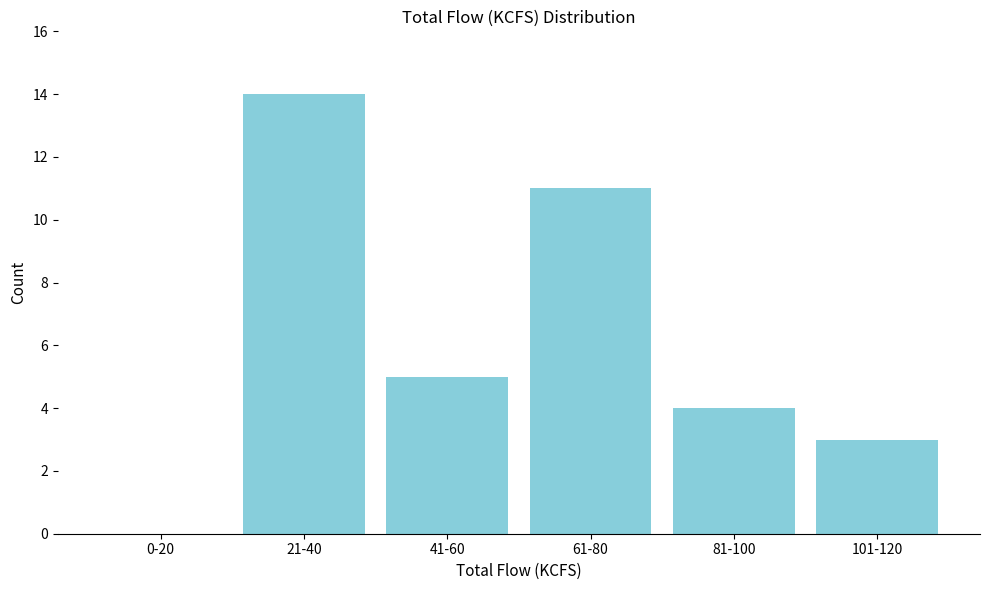

Reading left to right, transcribe all the data shown in this chart.

0-20=0	21-40=14	41-60=5	61-80=11	81-100=4	101-120=3